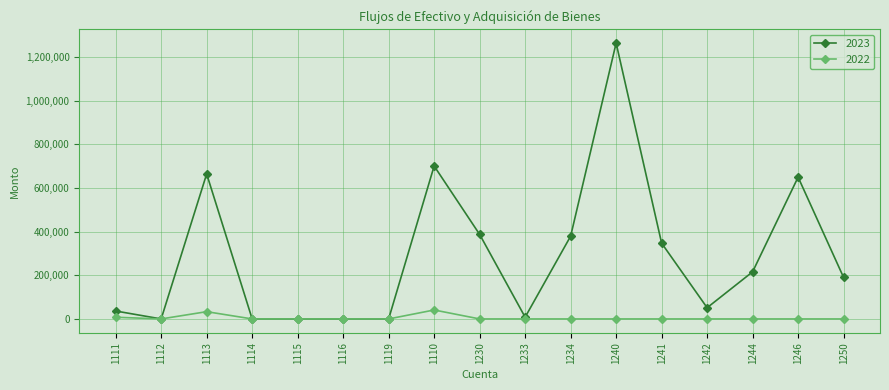

What are all the series names shown in the legend?

2023, 2022